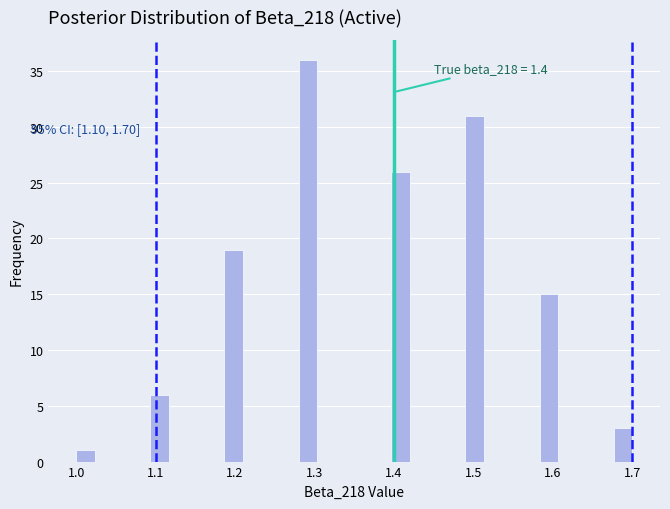

Read against the x-axis, roughly where is the centre of the tallest bar?

1.29